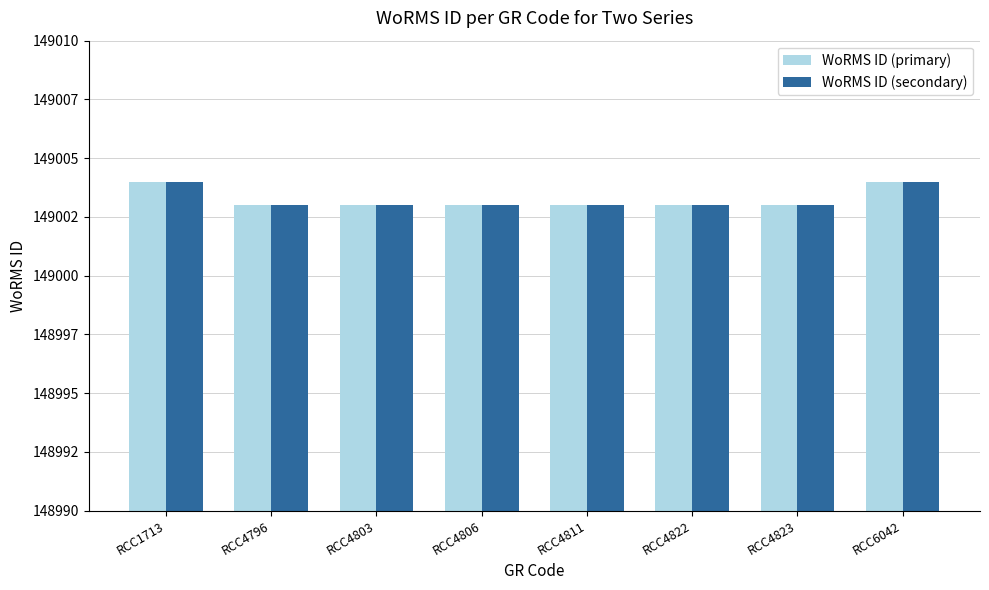

What are all the series names shown in the legend?

WoRMS ID (primary), WoRMS ID (secondary)